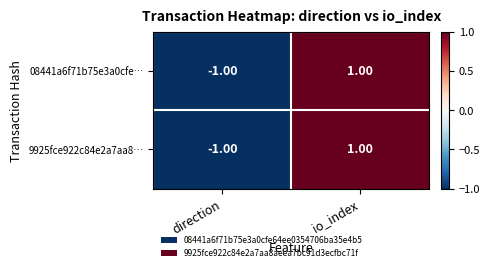

List the labels in order of 9925fce922c84e2a7aa8… value, largest first.

io_index, direction